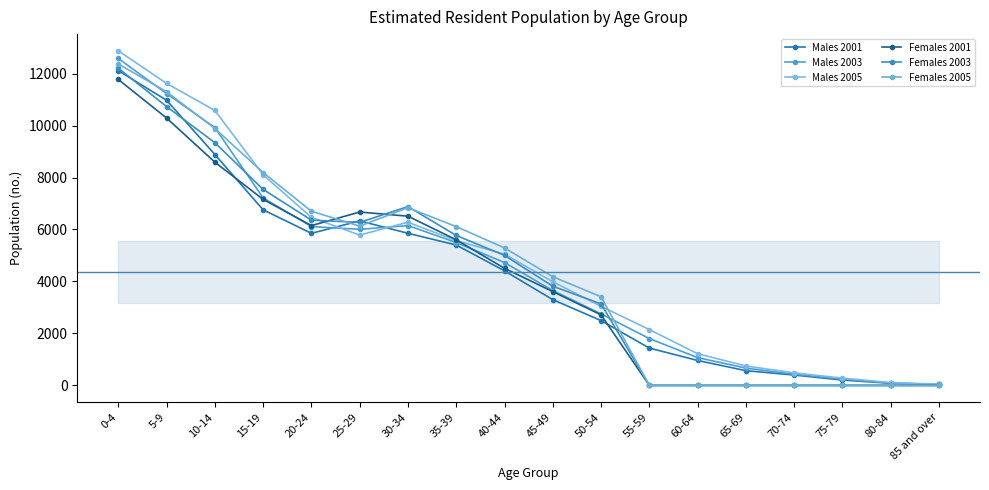

Does the chart have visible grid lines?

No